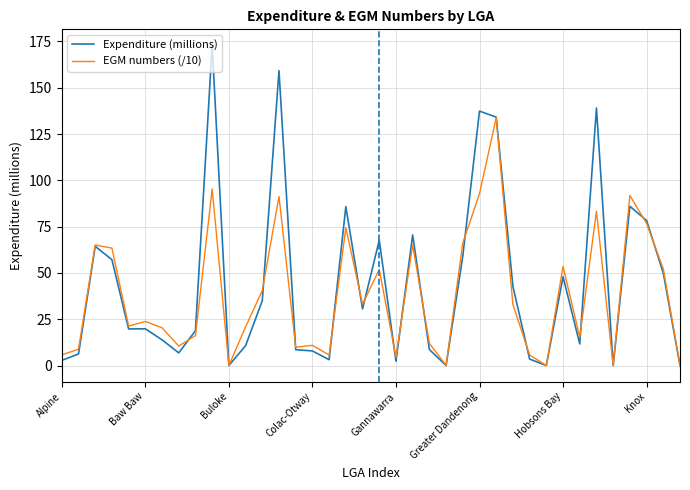

What is the difference between the second highest and second lowest values in the EGM numbers (/10) series?

95.3